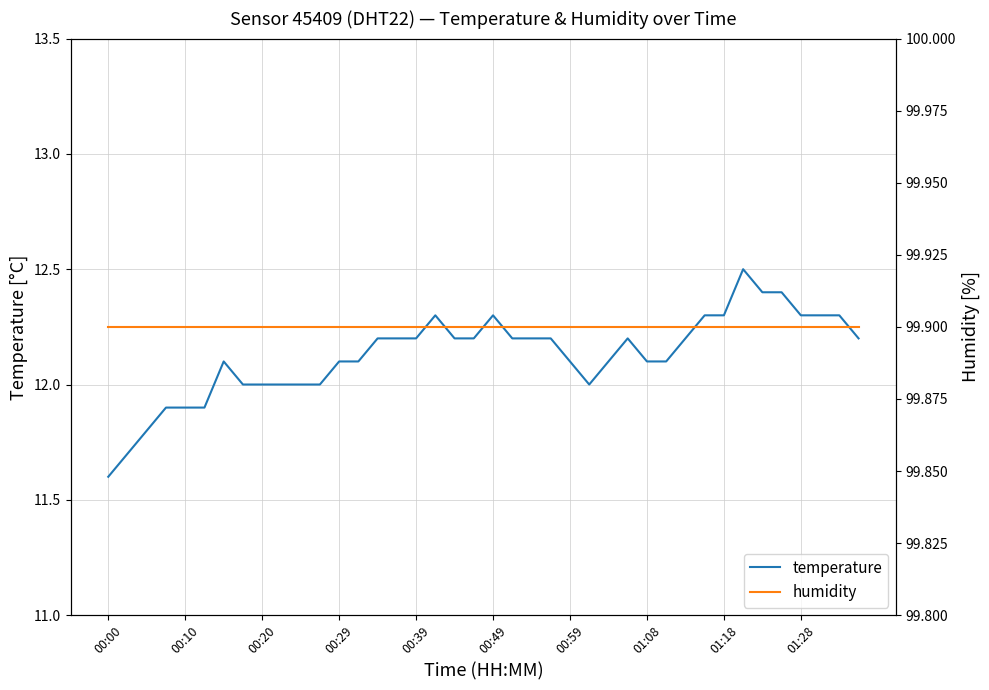

How many series are shown in this chart?

2